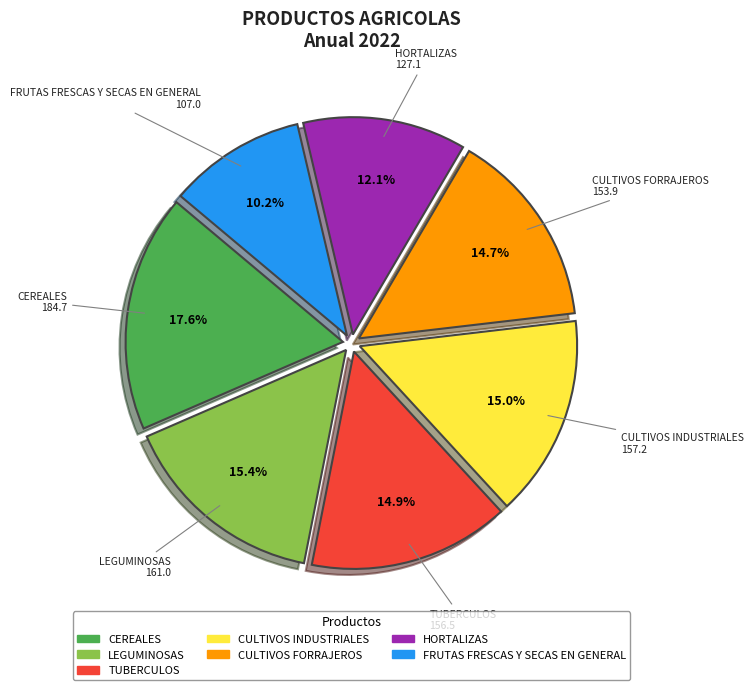

To the nearest percent, what portion does FRUTAS FRESCAS Y SECAS EN GENERAL represent?

10%